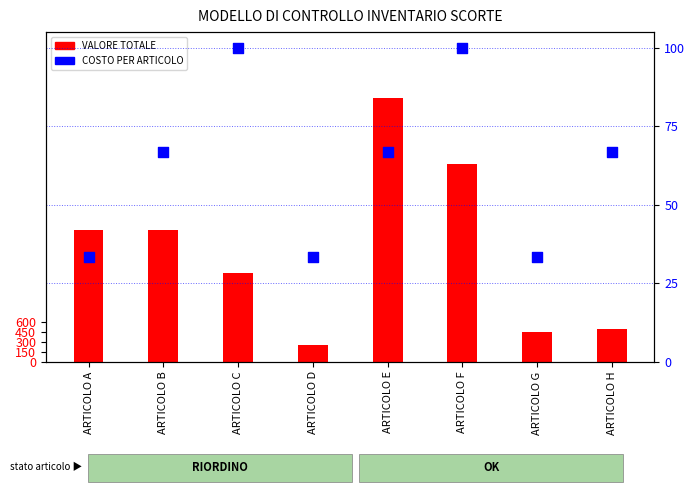

What is the total value across all series at ARTICOLO H?

566.7